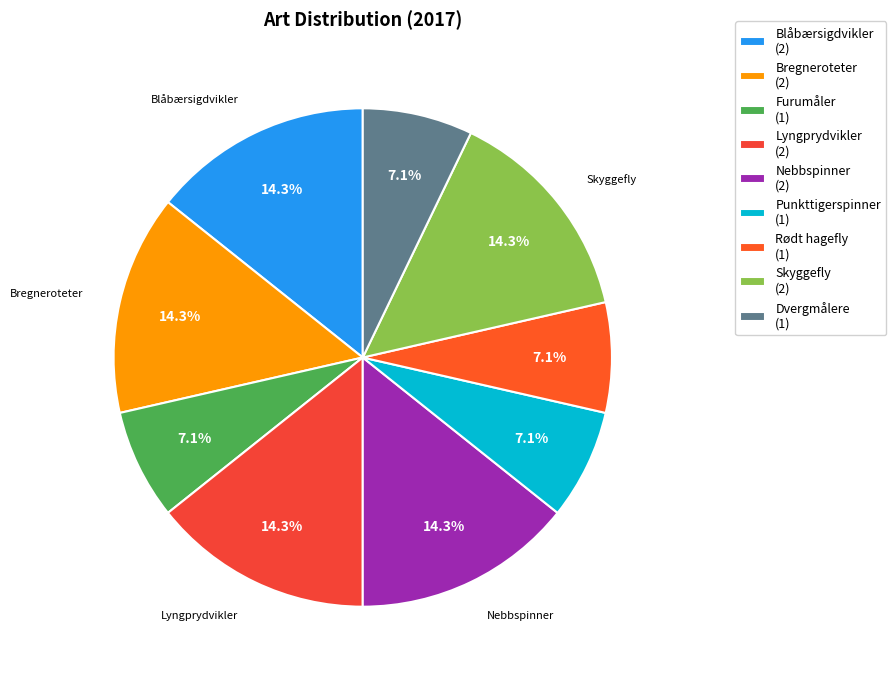

Does Bregneroteter represent more than half of the total?

No